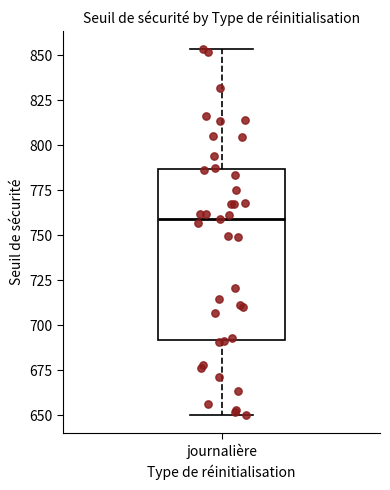

Transcribe this box plot: give where the median line is, the range the box spans, and where the two whiskers end, as read against the y-axis. The values are not printed on the chart, so give them approximately, as read against the axis.

median 760, box 690 to 785, whiskers 650 to 855